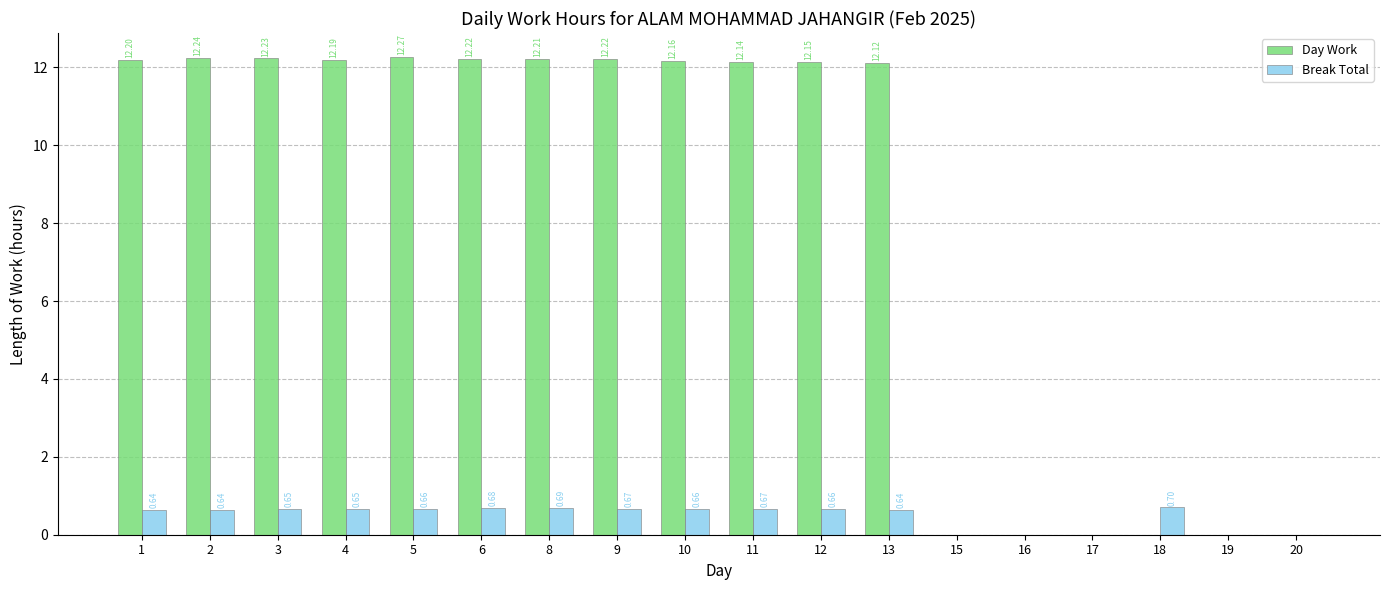

At which category is the sum across all series the highest?

5